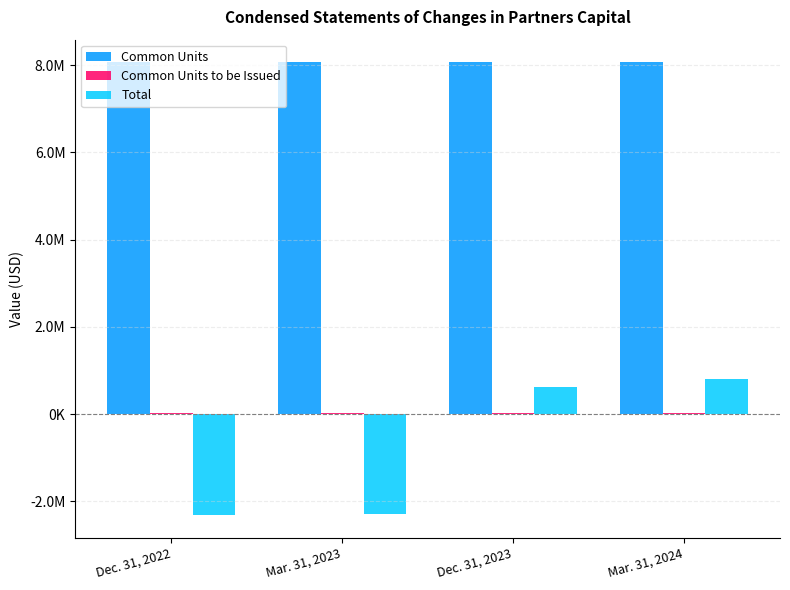

Reading right to left, transcribe all the data shown in this chart.

Common Units: 8065481	8065481	8065481	8065481
Common Units to be Issued: 34723	34723	34723	34723
Total: 817369	614310	-2293178	-2318492